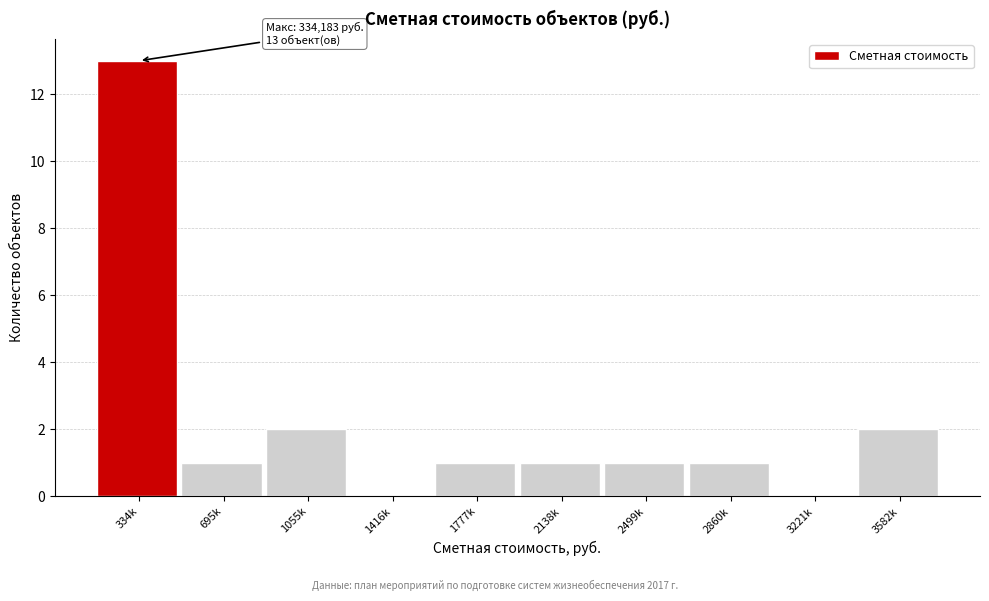

Reading left to right, extract all data points from this chart.

334k=13	695k=1	1055k=2	1416k=0	1777k=1	2138k=1	2499k=1	2860k=1	3221k=0	3582k=2